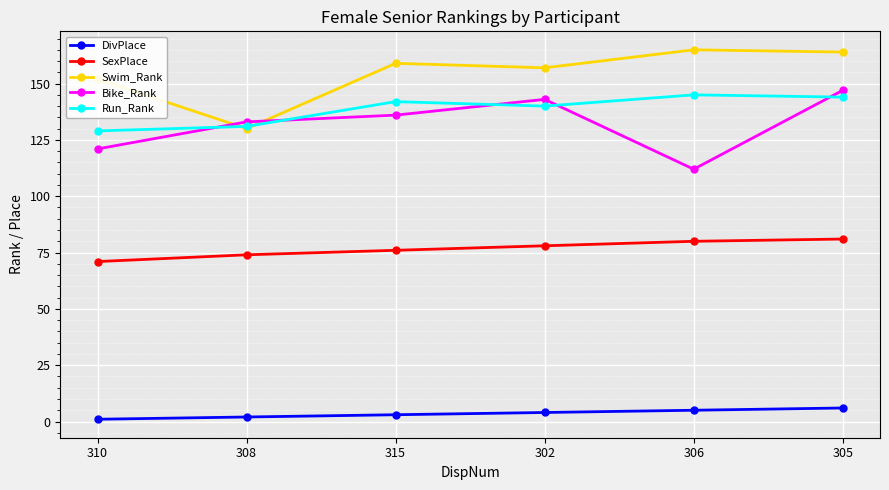

Is it true that Swim_Rank equals 165 at 306?

True